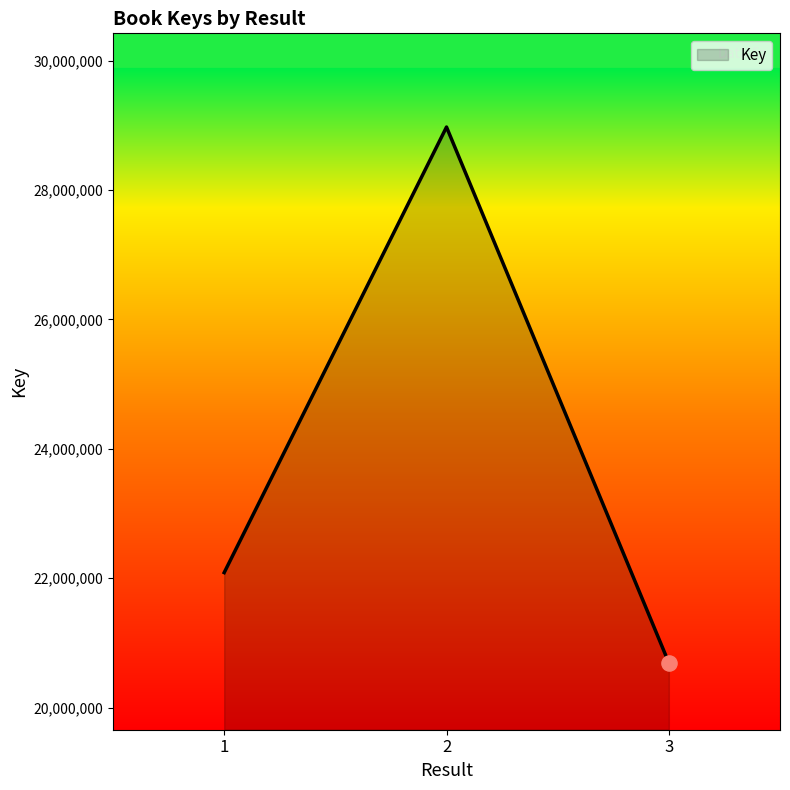

Which has a higher value, 2 or 1?

2